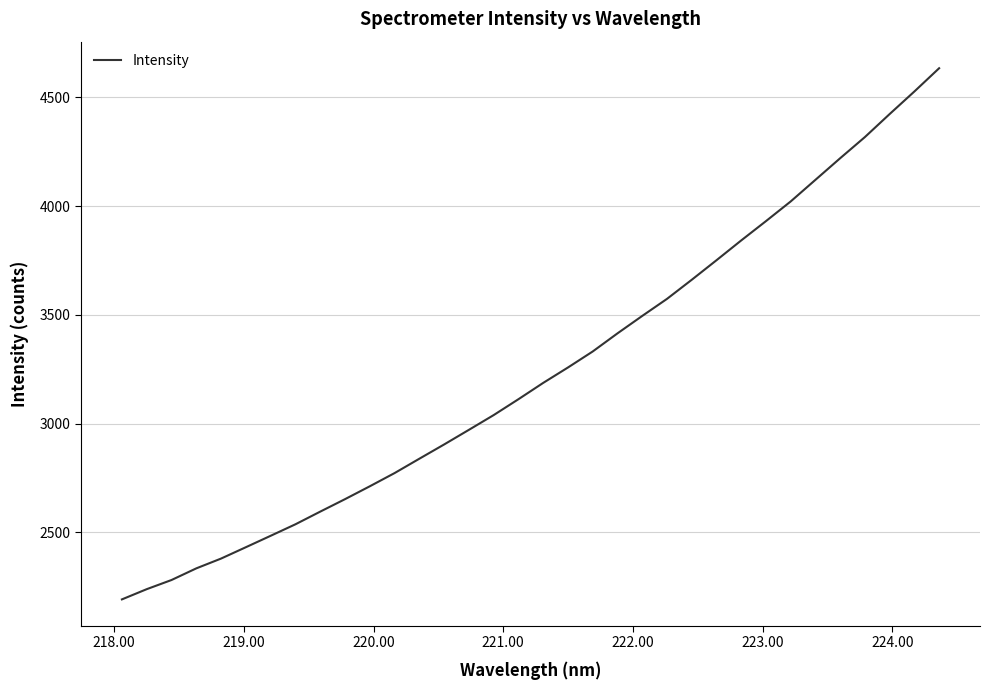

What is the smallest value displayed?

2191.8